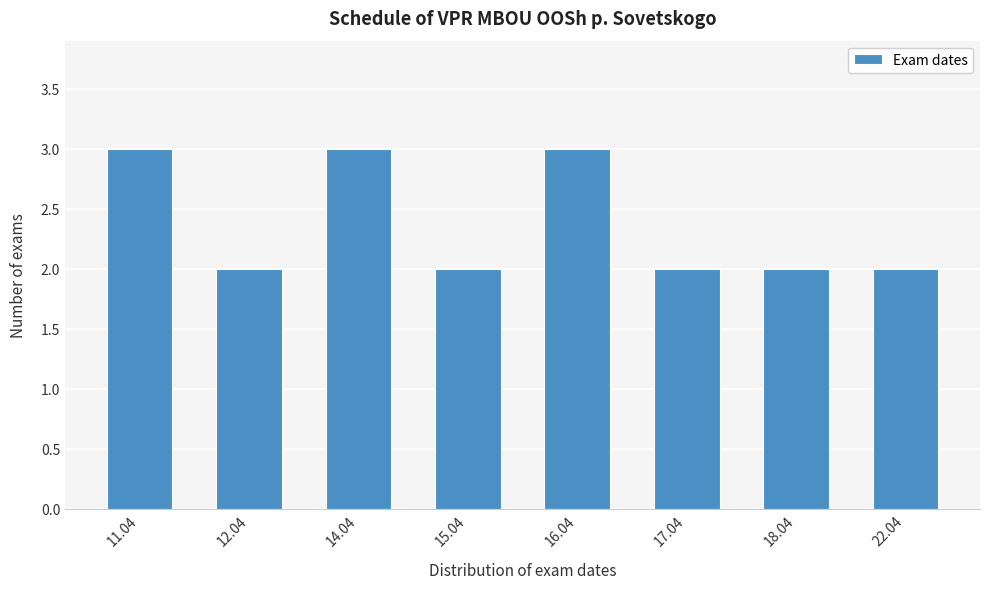

Reading left to right, extract all data points from this chart.

11.04=3	12.04=2	14.04=3	15.04=2	16.04=3	17.04=2	18.04=2	22.04=2